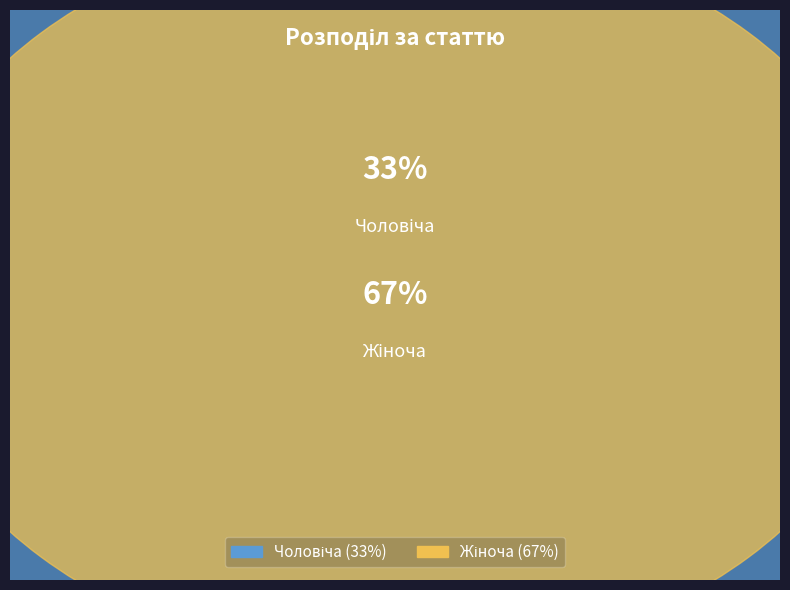

Which category has the smallest portion of the pie?

Чоловіча